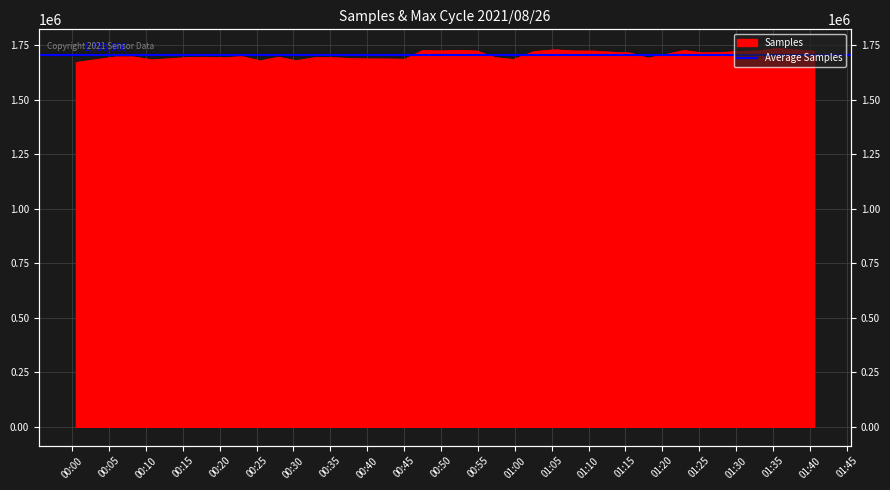

What is the maximum value shown in the chart?

1735475